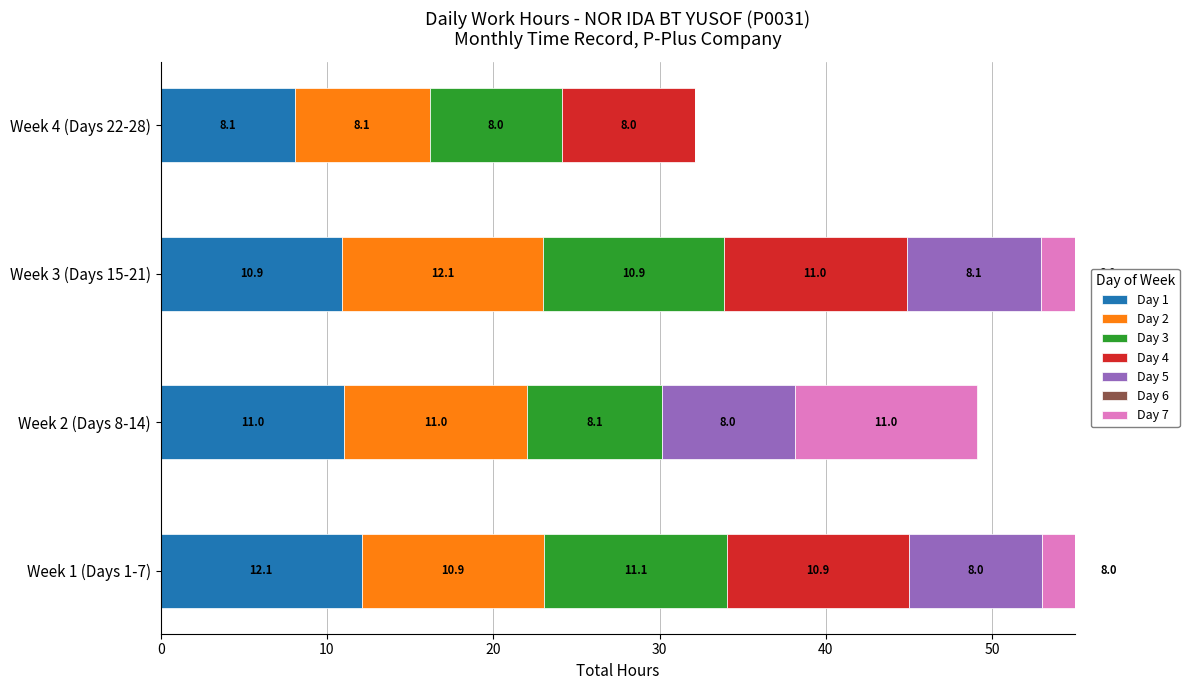

Is it true that Week 4 (Days 22-28) equals 8.0 at Day 4?

True